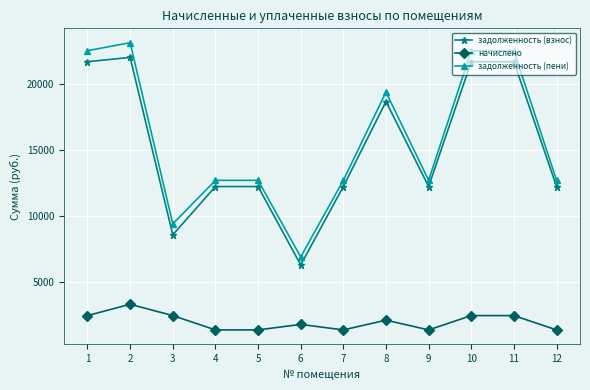

What is the value of the начислено point at the 12th from the left?

1404.0